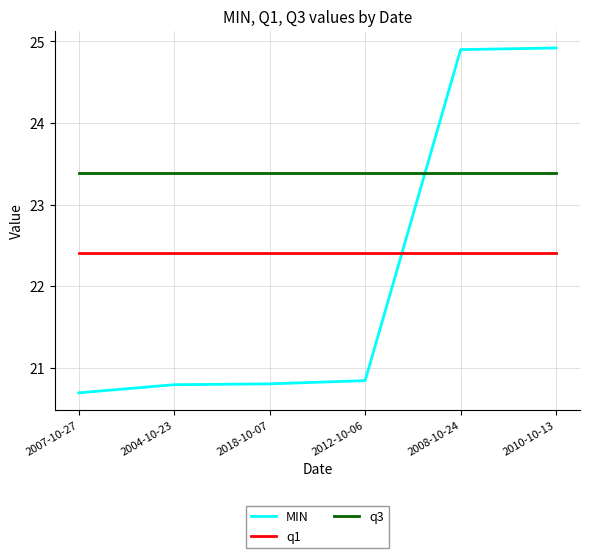

Reading left to right, what are all the values shown in this chart?

MIN: 20.7	20.8	20.8	20.8	24.9	24.9
q1: 22.4	22.4	22.4	22.4	22.4	22.4
q3: 23.4	23.4	23.4	23.4	23.4	23.4